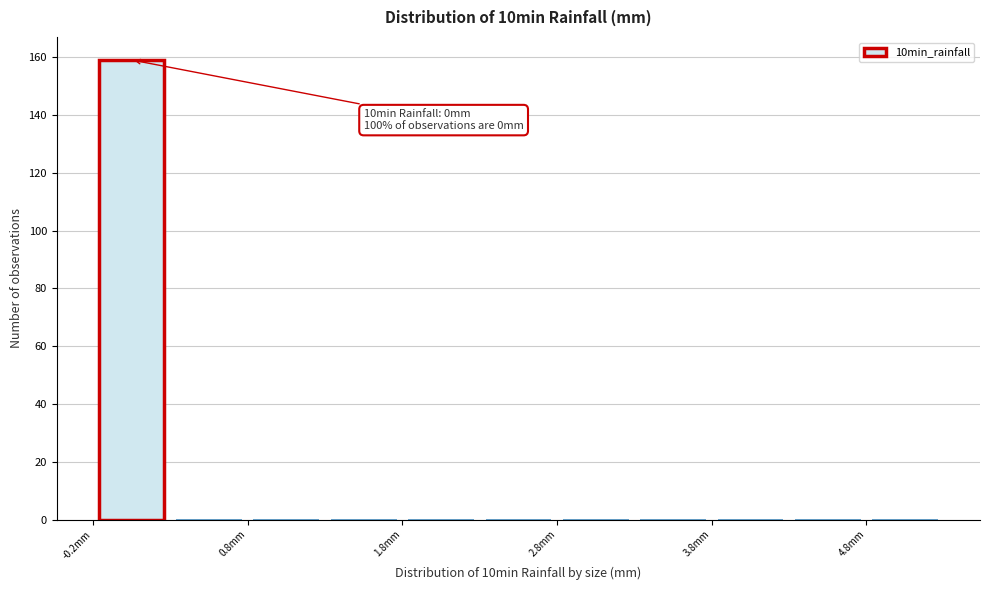

Which range on the x-axis has the tallest bar?

-0.25 to 0.25